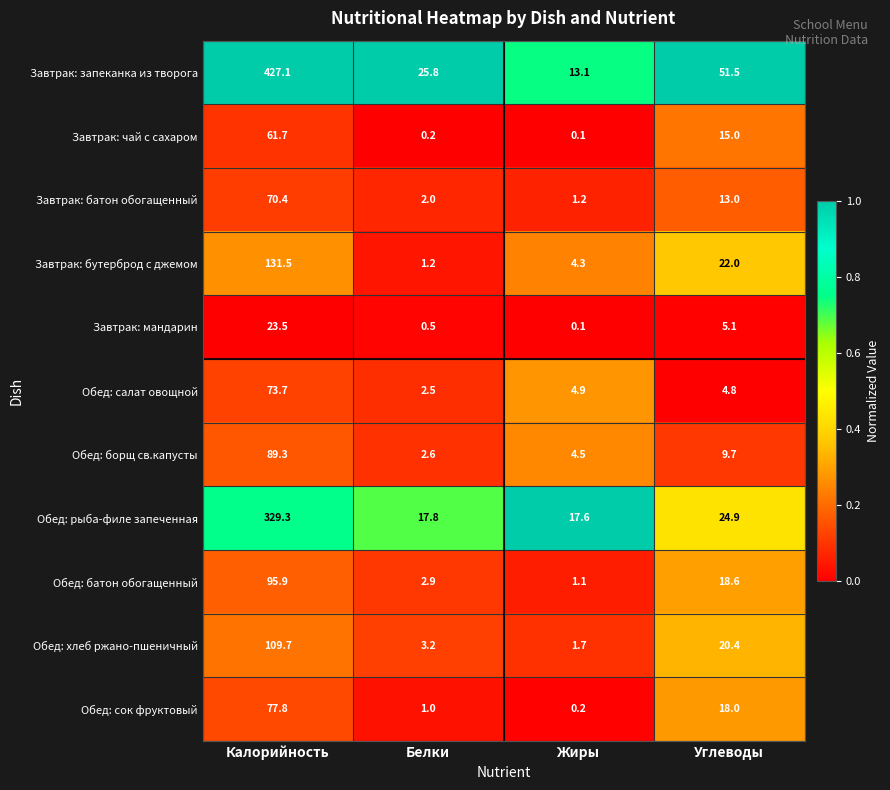

Which series has the largest range (max minus min)?

Завтрак: запеканка из творога